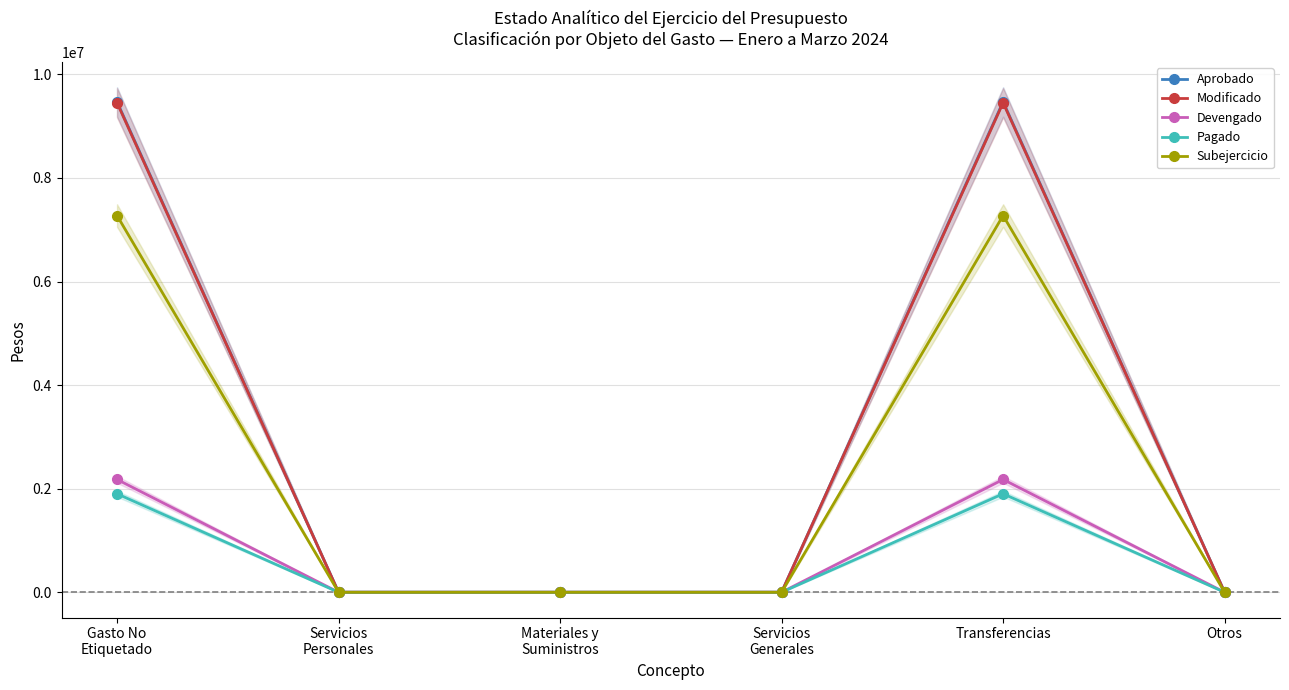

In Devengado, how many points are higher than both neighbors (excluding endpoints)?

1